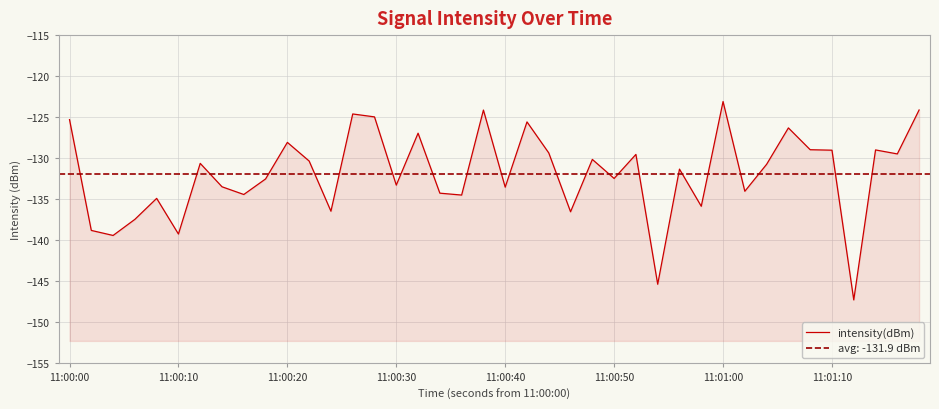

Reading right to left, what are all the values shown in this chart?

-124.1	-129.5	-129.0	-147.3	-129.0	-129.0	-126.3	-130.7	-134.0	-123.1	-135.9	-131.3	-145.4	-129.5	-132.5	-130.1	-136.5	-129.4	-125.6	-133.5	-124.1	-134.5	-134.3	-127.0	-133.3	-125.0	-124.6	-136.5	-130.3	-128.1	-132.5	-134.4	-133.5	-130.6	-139.2	-134.9	-137.4	-139.4	-138.8	-125.3